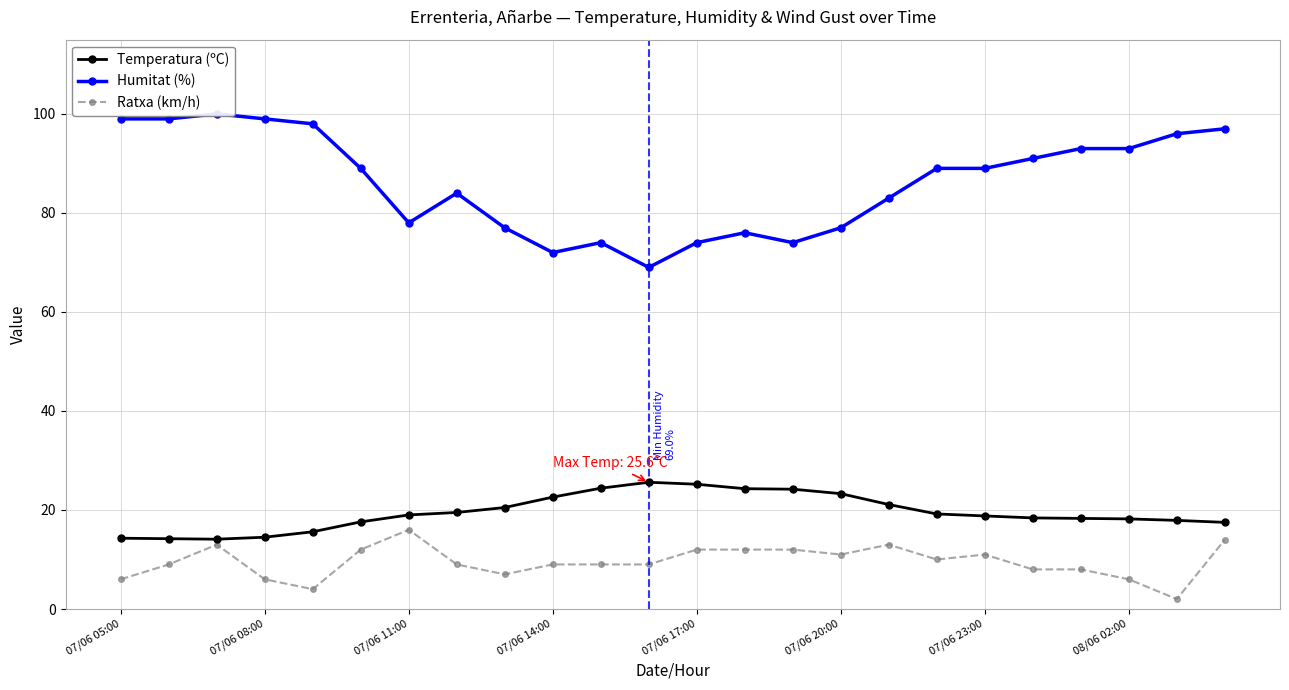

What is the maximum value for Ratxa (km/h)?

16.0